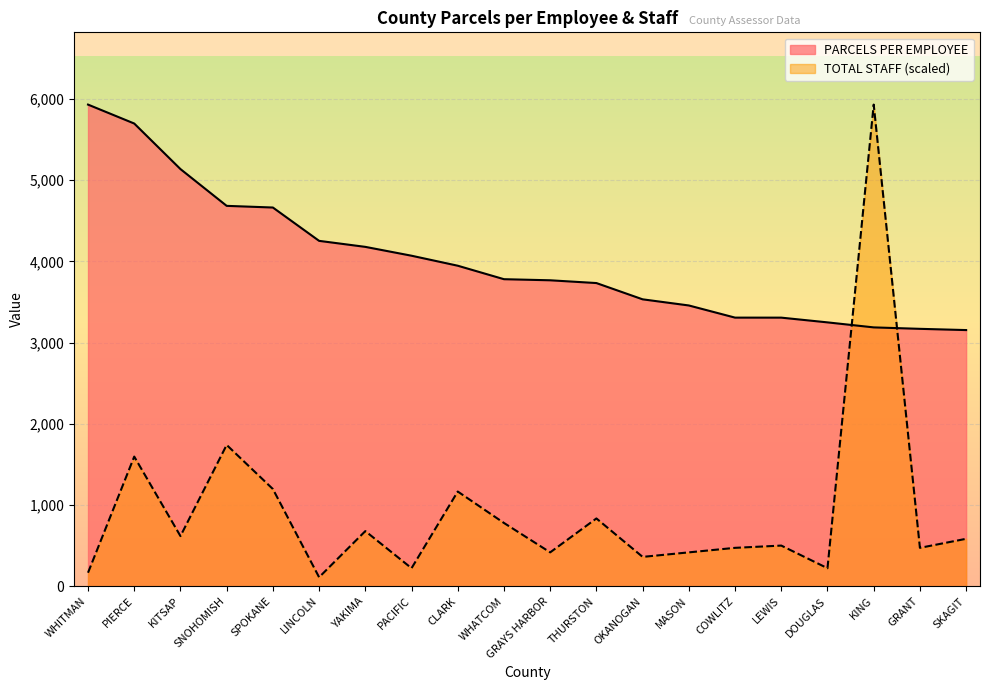

What is the sum of the PARCELS PER EMPLOYEE values at SKAGIT and DOUGLAS?

6404.6